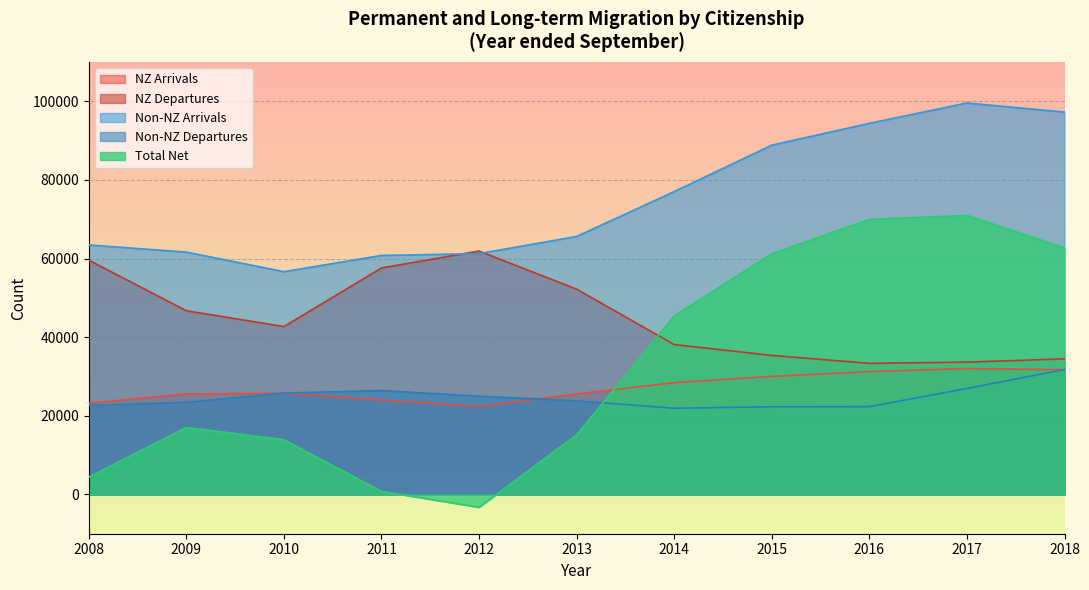

Where does the Non-NZ Arrivals series first go above 65627?

2014